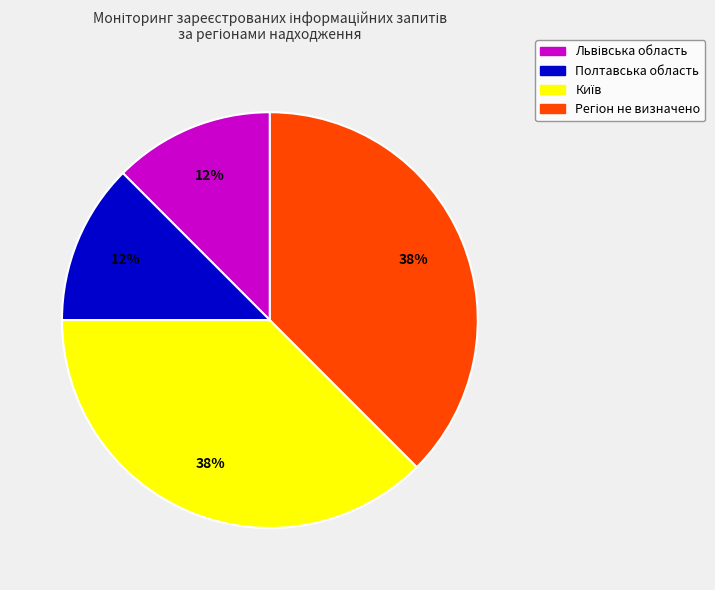

Does any single category account for the majority?

No